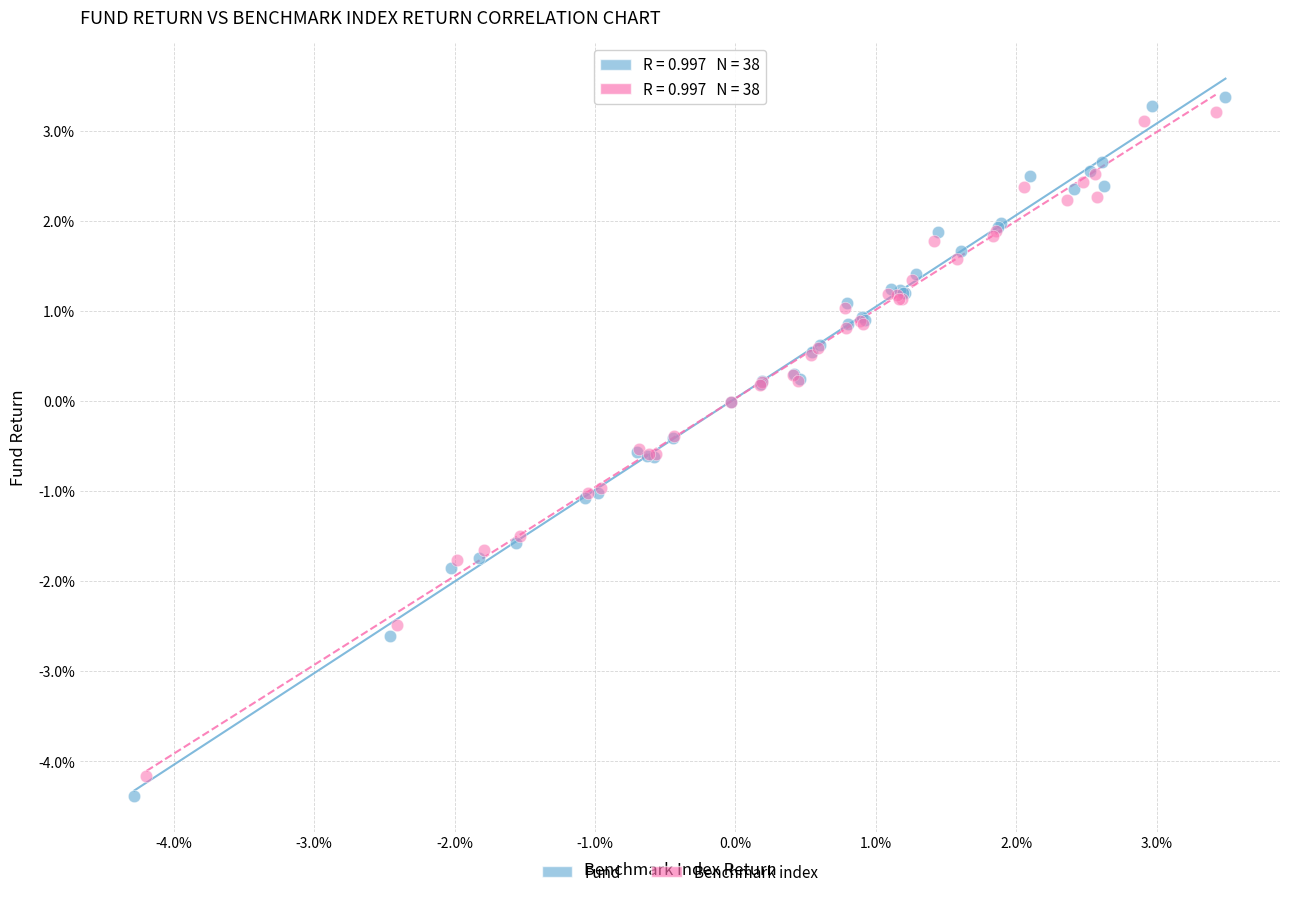

Which series has the widest spread of Y values?

Fund